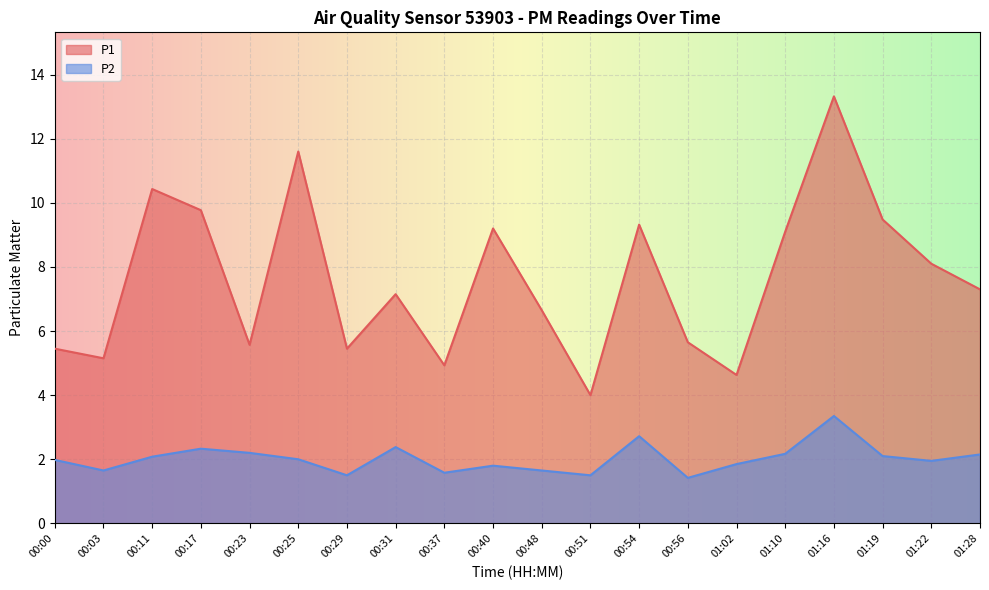

What is the difference between the maximum and minimum values in the P2 series?

1.9